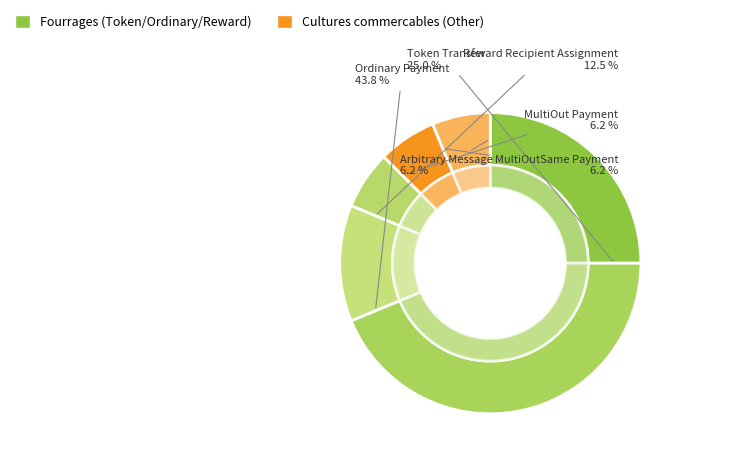

Which slice is the smallest?

MultiOut Payment